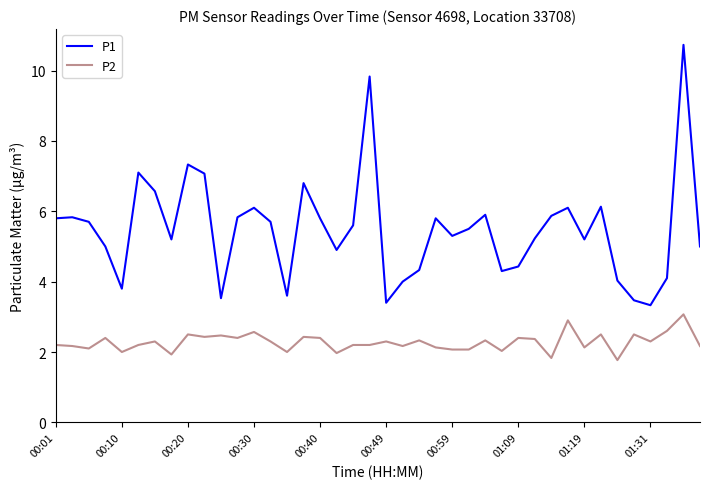

List the series in order of their overall mean, highest first.

P1, P2